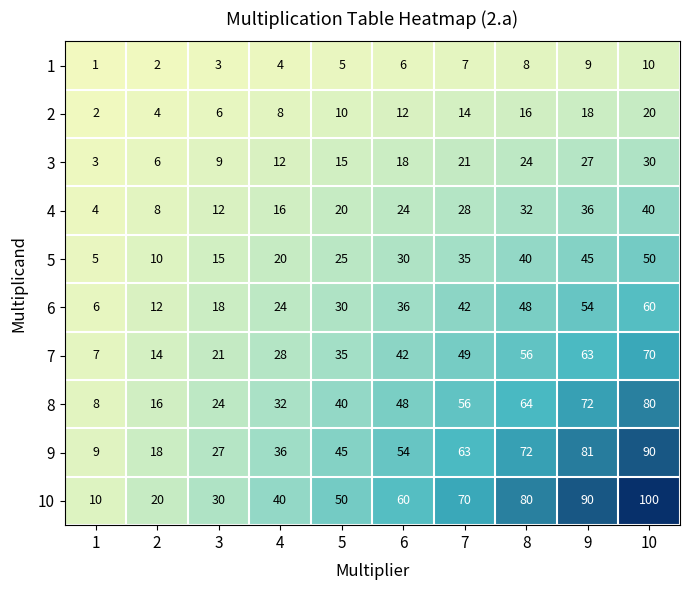

Which series changed the most between 2 and 9?

10